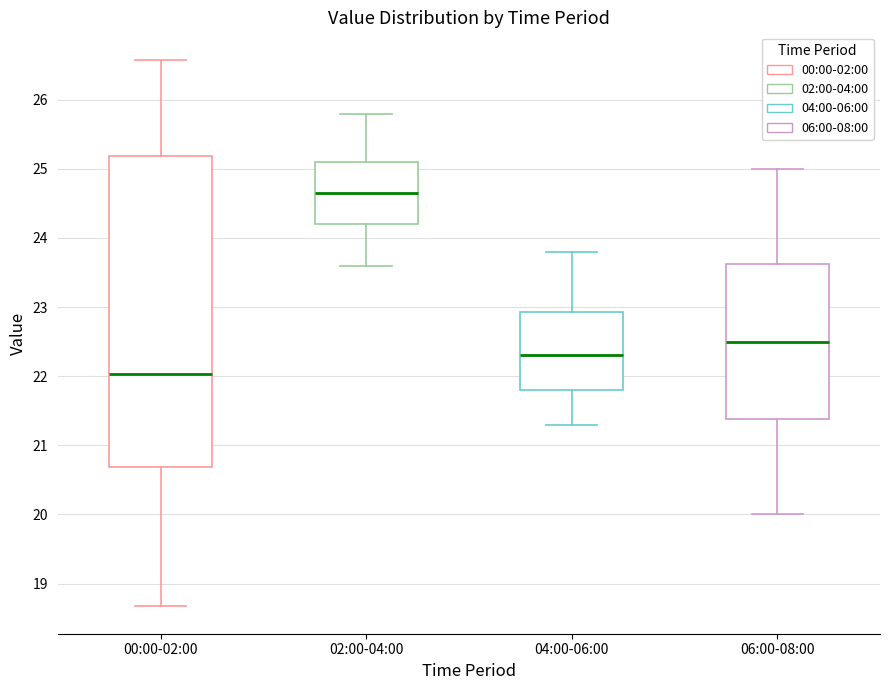

Reading left to right, read every box against the y-axis: the position of its median line, the range the box covers, and the ends of its whiskers. The values are not printed on the chart, so give them approximately, as read against the axis.

00:00-02:00: median 22.0, box 20.7 to 25.2, whiskers 18.7 to 26.6
02:00-04:00: median 24.7, box 24.2 to 25.1, whiskers 23.6 to 25.8
04:00-06:00: median 22.3, box 21.8 to 22.9, whiskers 21.3 to 23.8
06:00-08:00: median 22.5, box 21.4 to 23.6, whiskers 20.0 to 25.0